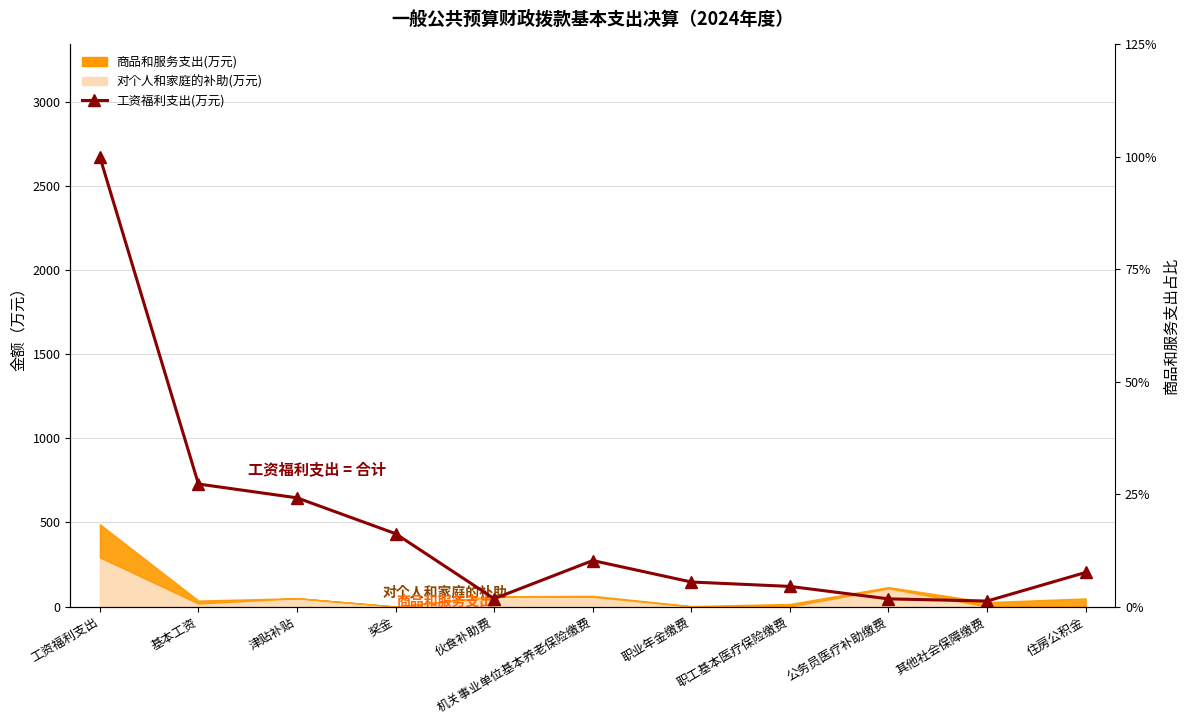

What position from the right is 奖金?

8